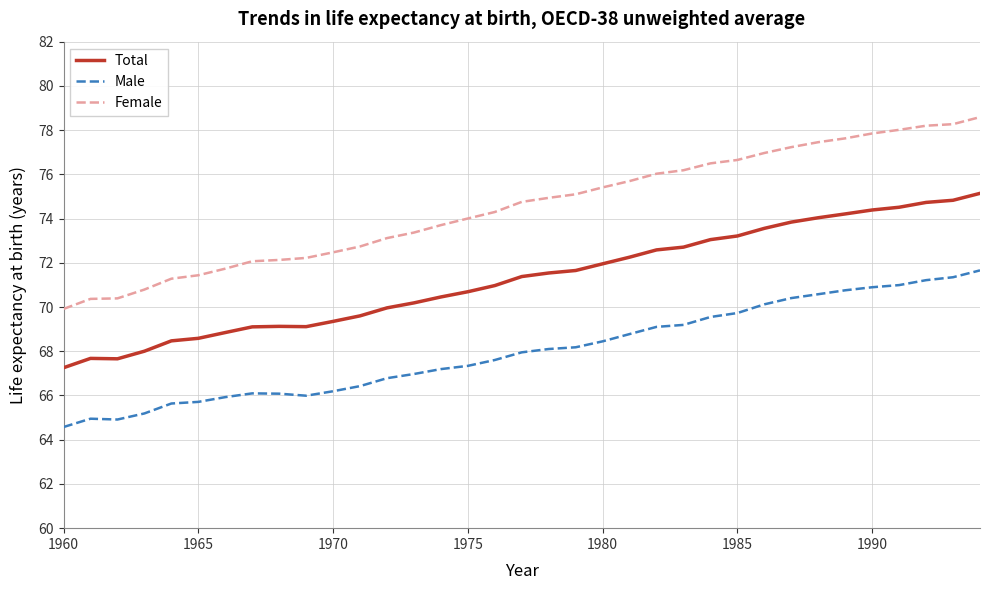

True or false: Male and Total intersect in this chart.

False